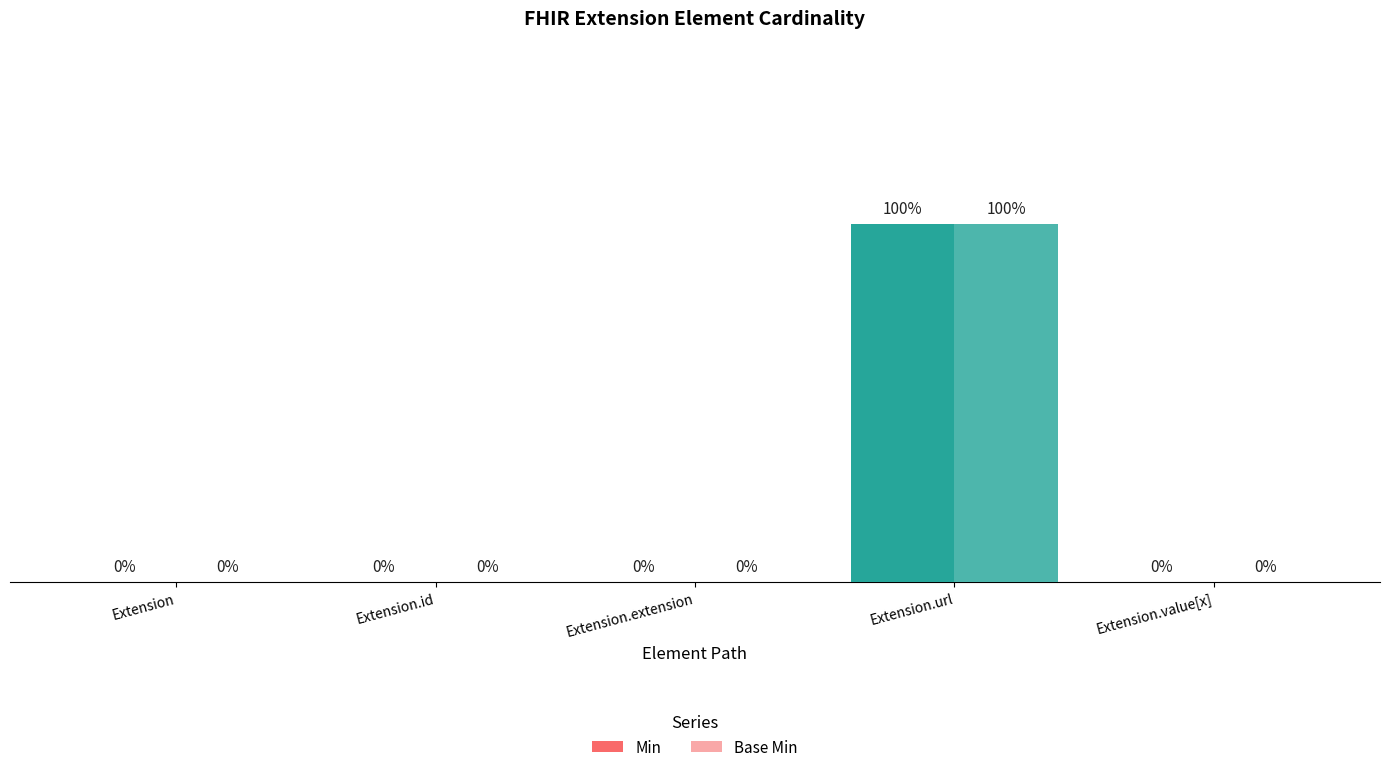

At which label does Base Min reach its peak?

Extension.url